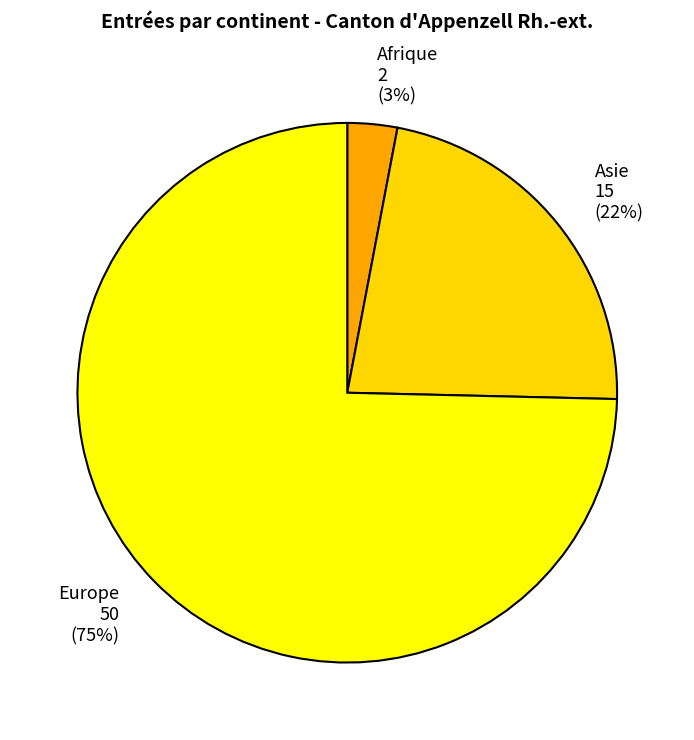

Is it true that Europe is 75% of the pie?

True